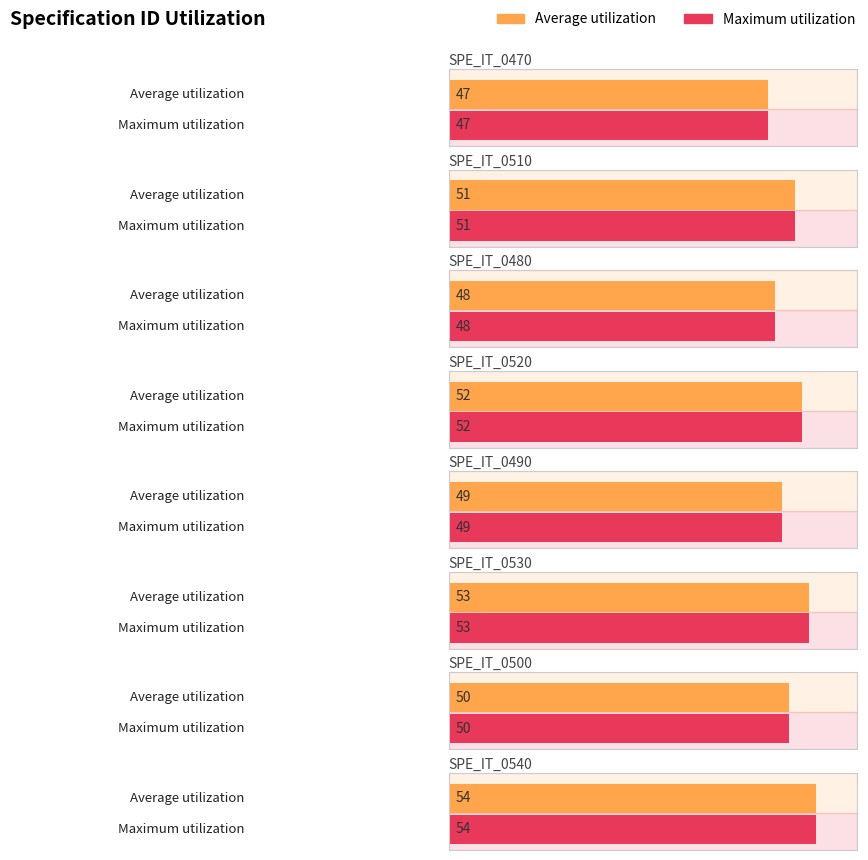

How many bars are there in total?

16